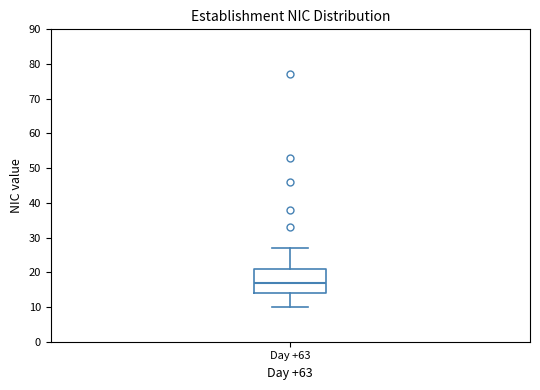

Transcribe this box plot: give where the median line is, the range the box spans, and where the two whiskers end, as read against the y-axis. The values are not printed on the chart, so give them approximately, as read against the axis.

median 17, box 14 to 21, whiskers 10 to 27